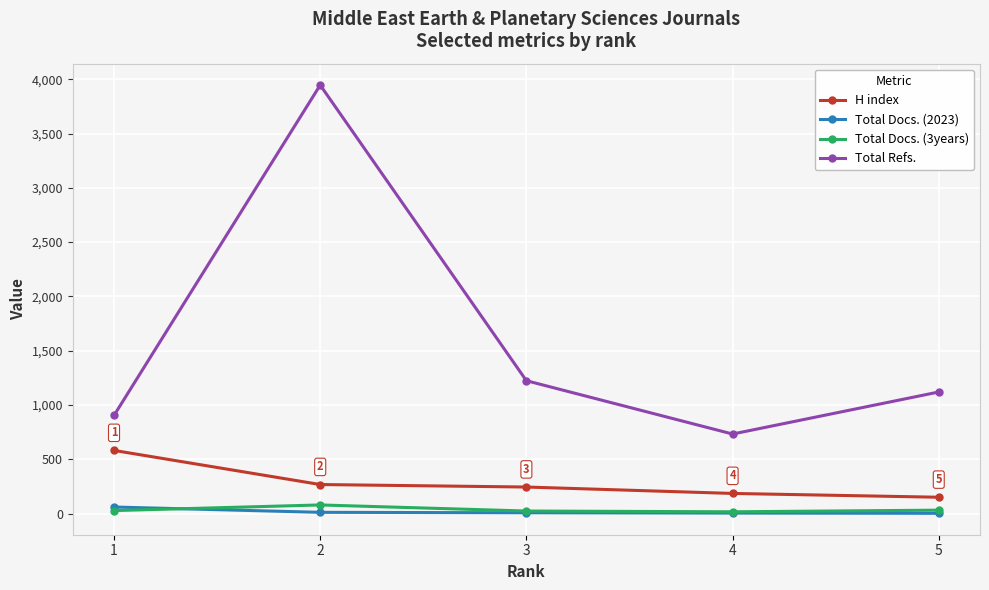

What is the total value across all series at 4?

941